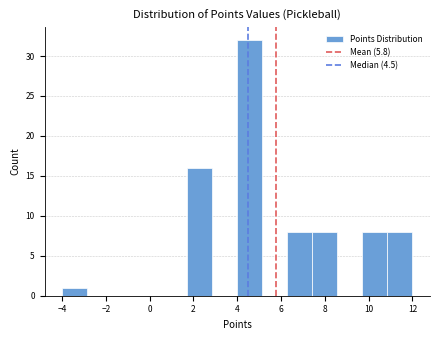

What is the height of the bar covering 4.0 to 5.2 on the x-axis? Neither the bar edges nor the heights are printed on the chart, so give them approximately, as read against the axes.

32